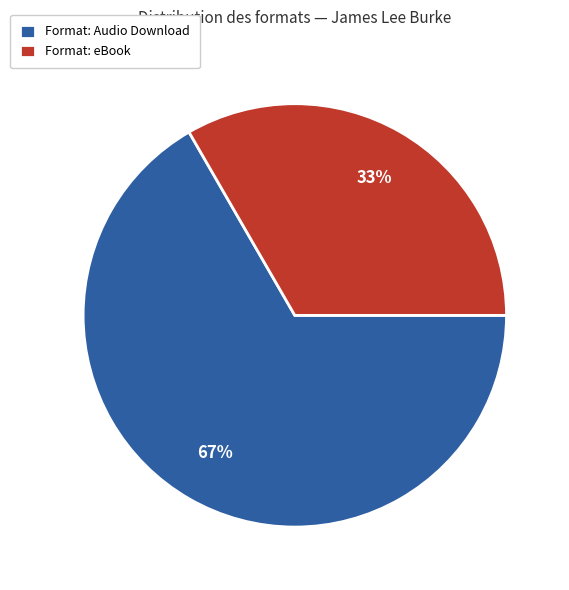

Do Format: eBook and Format: Audio Download together represent more than half of the pie?

Yes